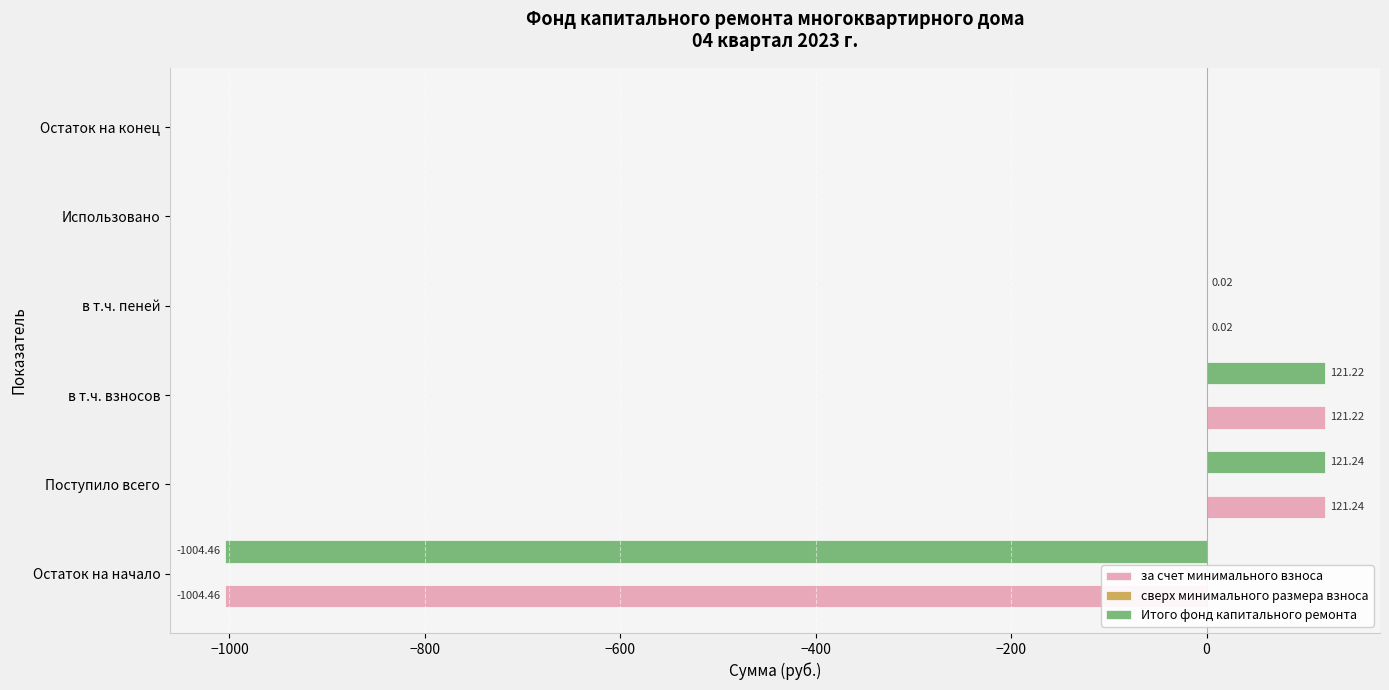

At which category does the chart reach its peak across all series?

Поступило всего